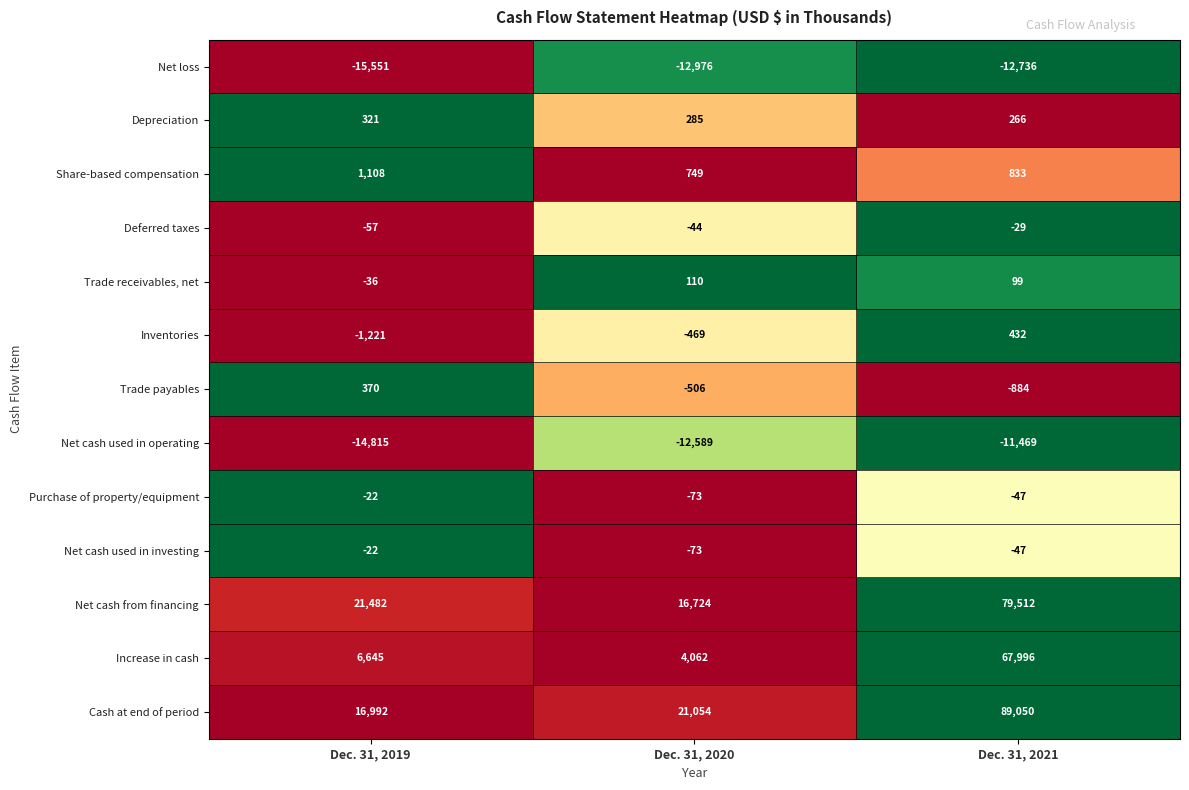

At which category is the sum across all series the highest?

Dec. 31, 2021